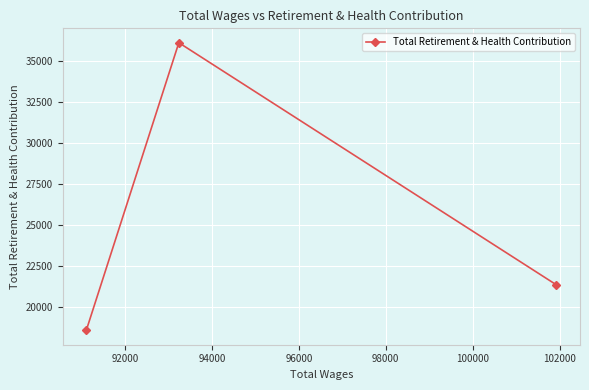

What is the maximum value shown in the chart?

36124